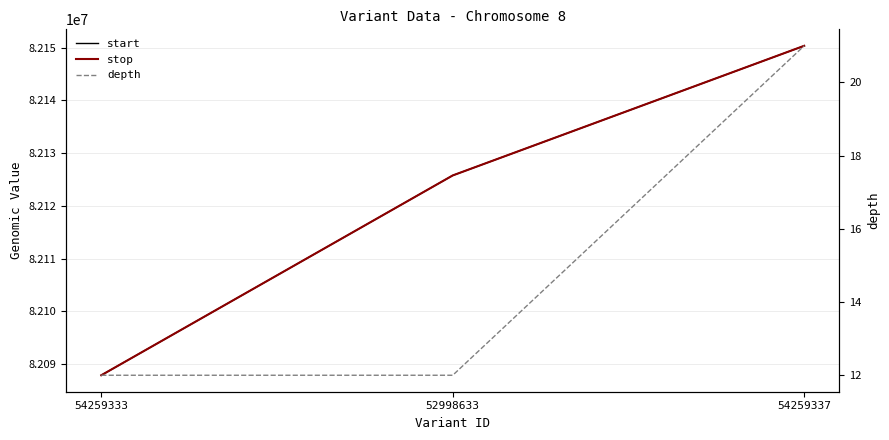

List the labels in order of depth value, smallest first.

54259333, 52998633, 54259337